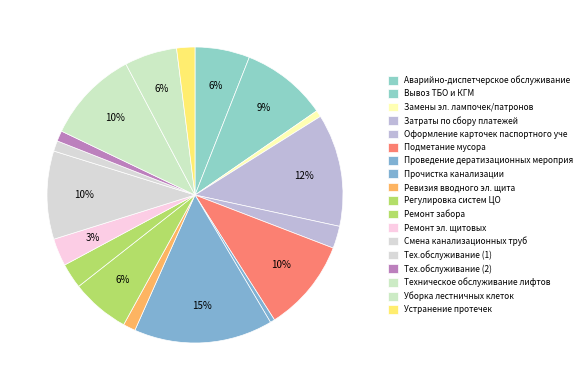

To the nearest percent, what portion does Ремонт эл. щитовых represent?

3%